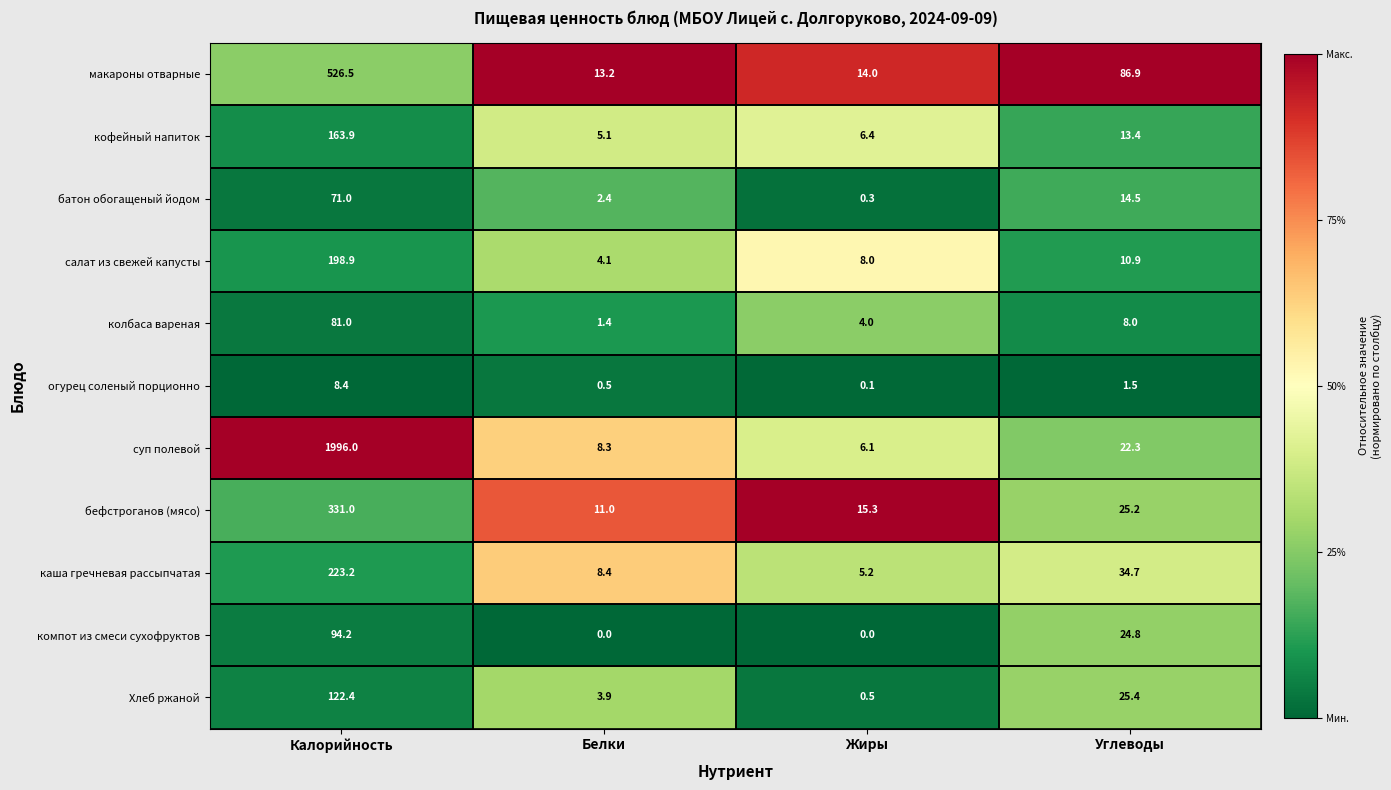

At which label does салат из свежей капусты reach its minimum?

Белки